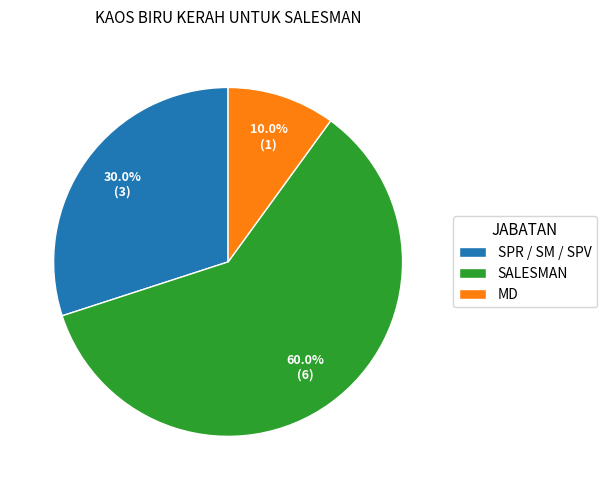

To the nearest percent, what portion does SPR / SM / SPV represent?

30%